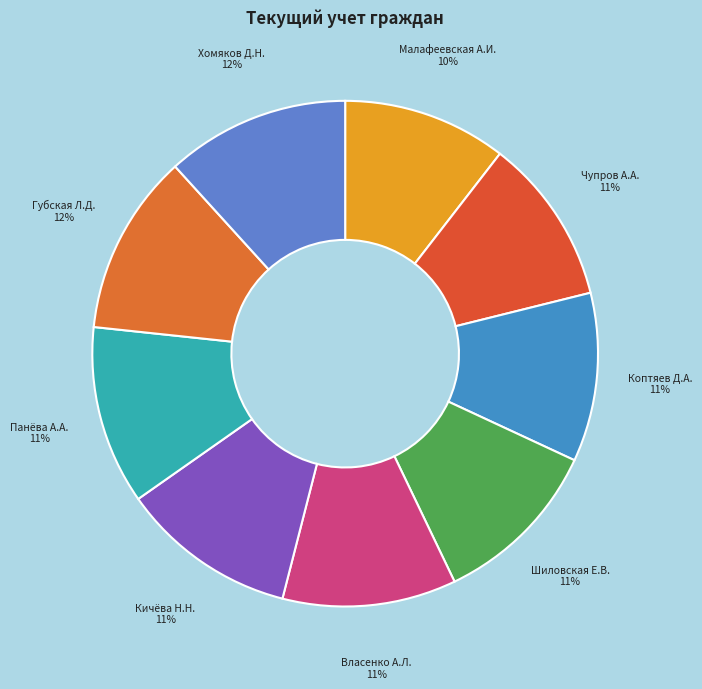

The Кичёва Н.Н. slice represents 11% of the pie. True or false?

True